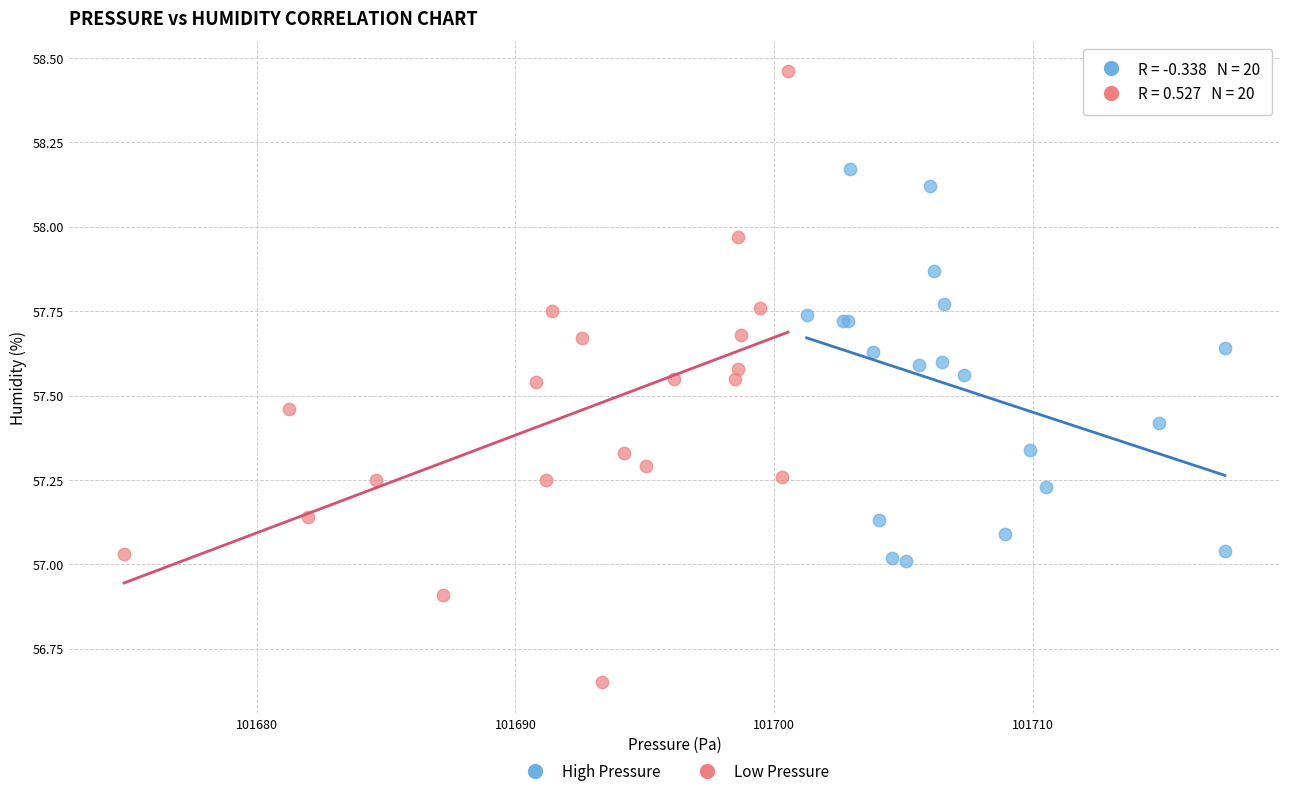

Which series reaches the minimum Y coordinate?

Low Pressure